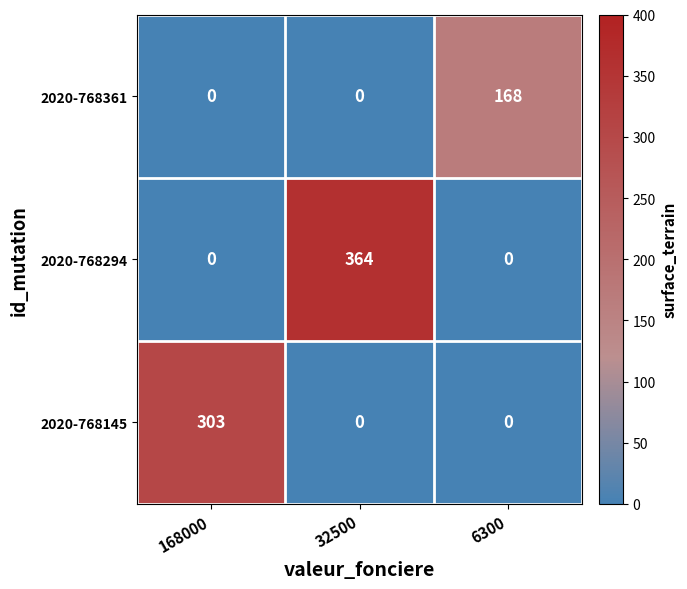

Reading left to right, what are all the values shown in this chart?

2020-768361: 168000=0	32500=0	6300=168
2020-768294: 168000=0	32500=364	6300=0
2020-768145: 168000=303	32500=0	6300=0